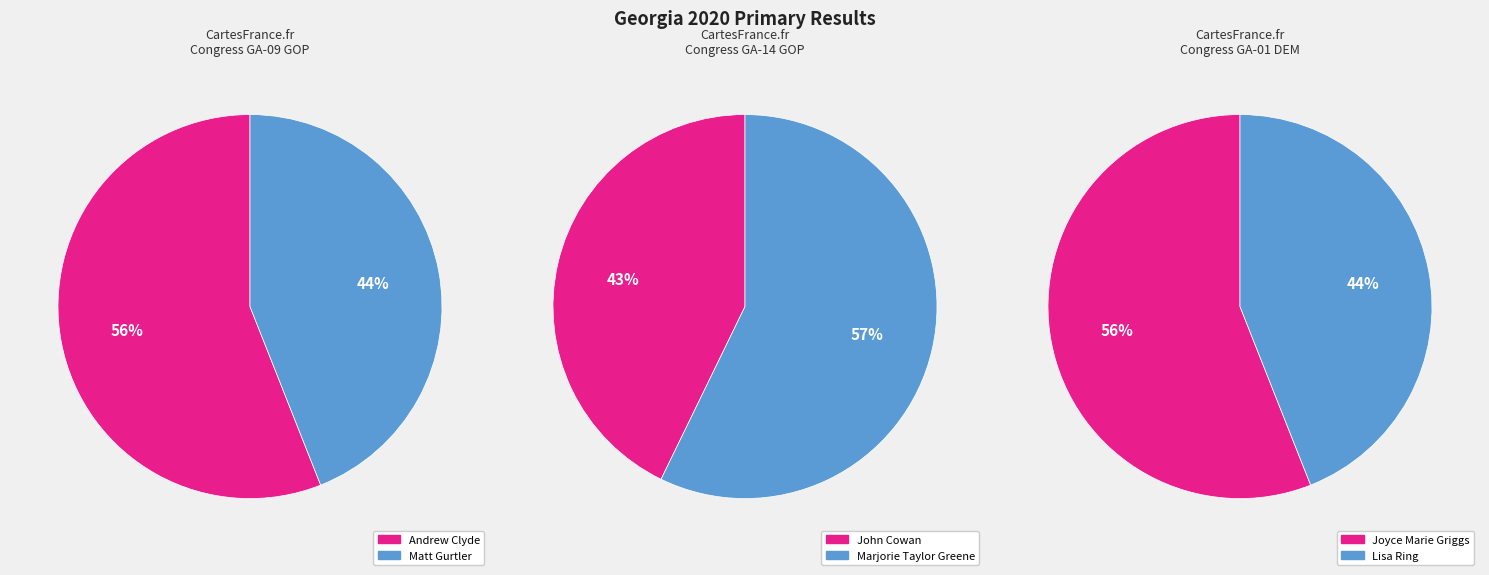

What percentage do Congress GA-14 GOP Primary and Congress GA-09 GOP Primary together represent?

100.0%